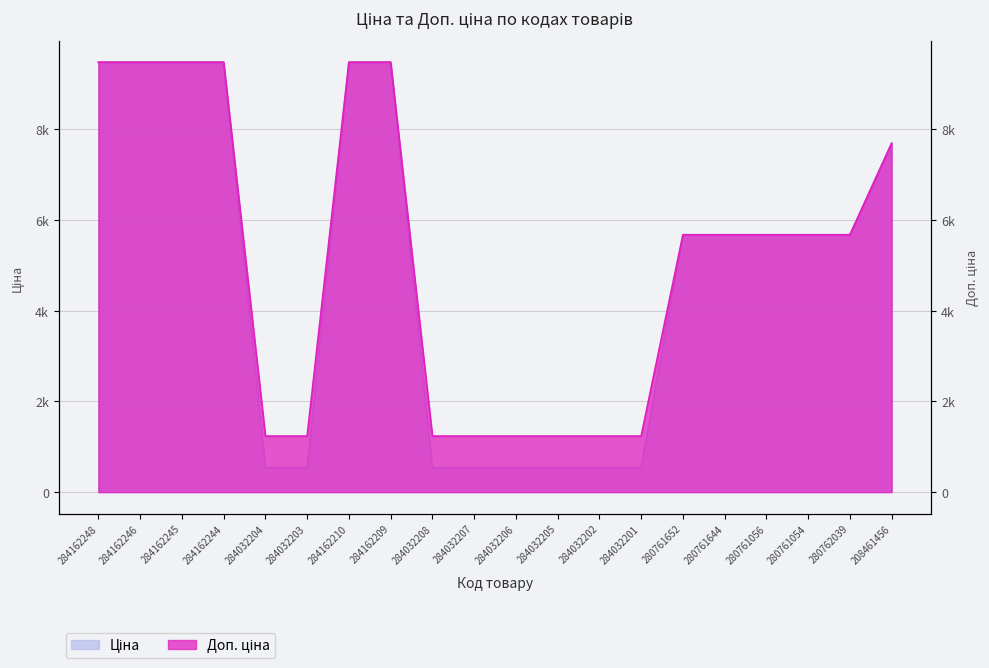

The value of Доп. ціна at 284162246 is 9480.1. True or false?

True